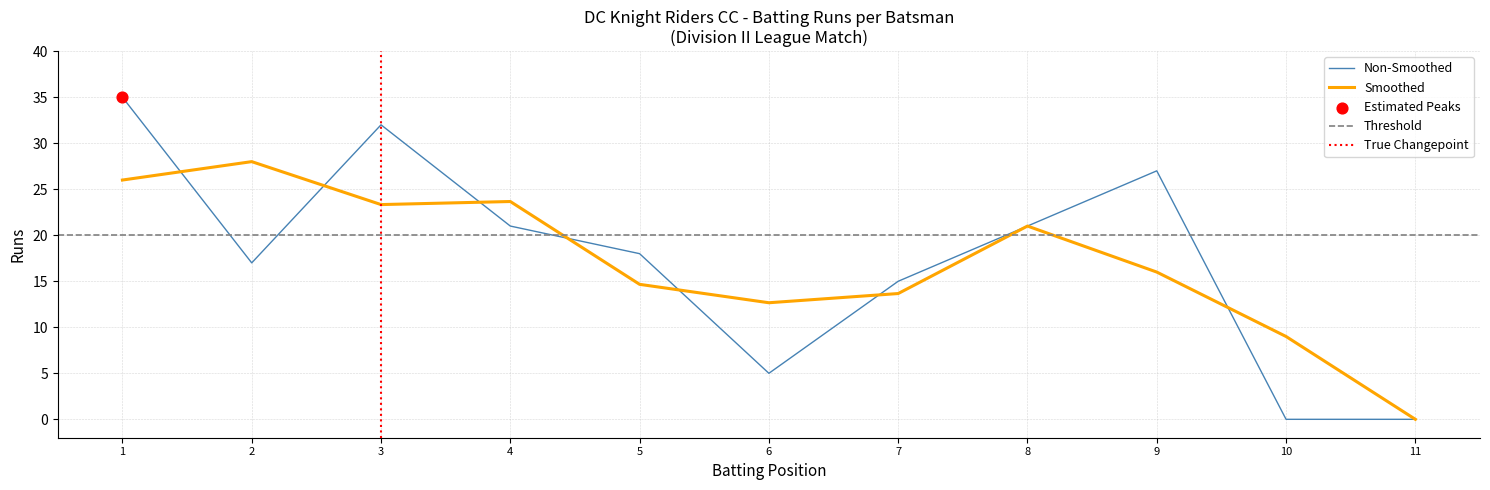

True or false: Smoothed has a value of 24.1 at 7.

False